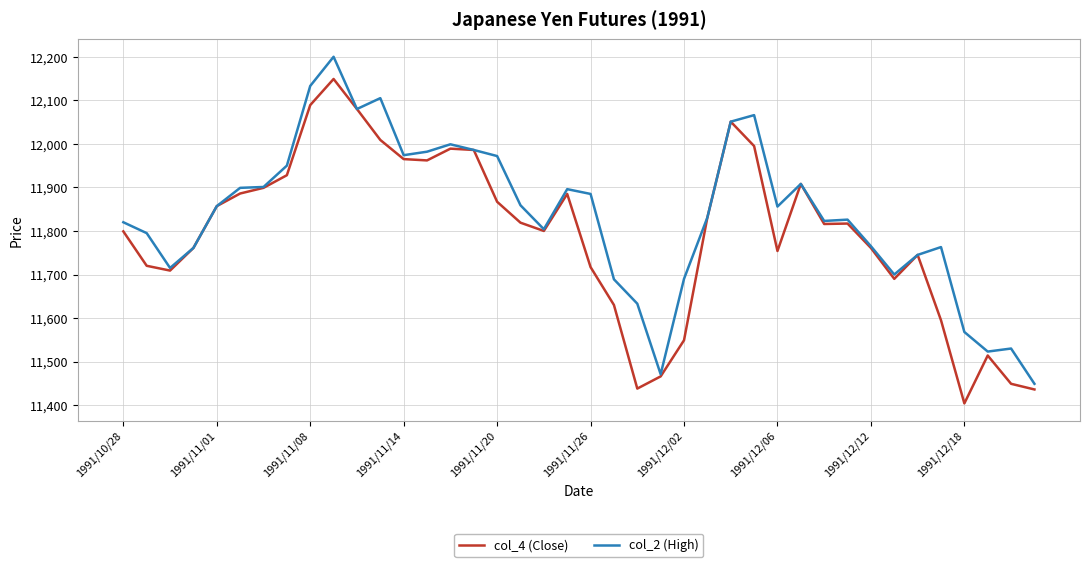

Which series has the largest total across all categories?

col_2 (High)